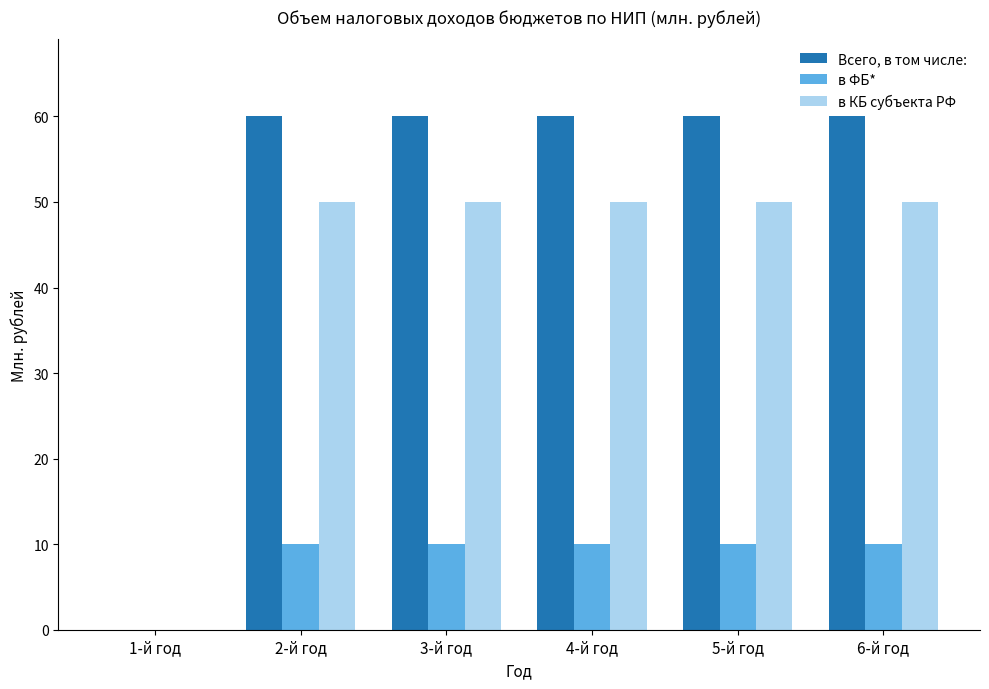

Reading left to right, what are all the values shown in this chart?

Всего, в том числе:: 1-й год=0	2-й год=60	3-й год=60	4-й год=60	5-й год=60	6-й год=60
в ФБ*: 1-й год=0	2-й год=10	3-й год=10	4-й год=10	5-й год=10	6-й год=10
в КБ субъекта РФ: 1-й год=0	2-й год=50	3-й год=50	4-й год=50	5-й год=50	6-й год=50